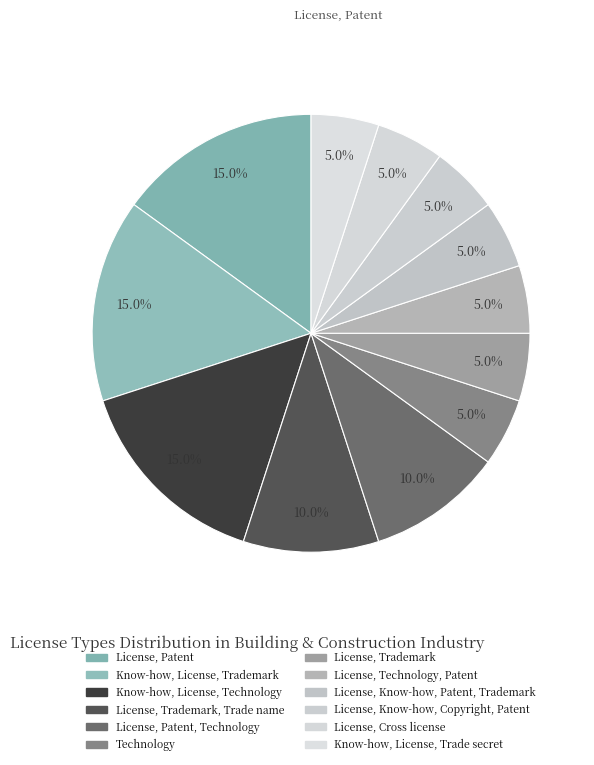

How many slices are in this pie chart?

12